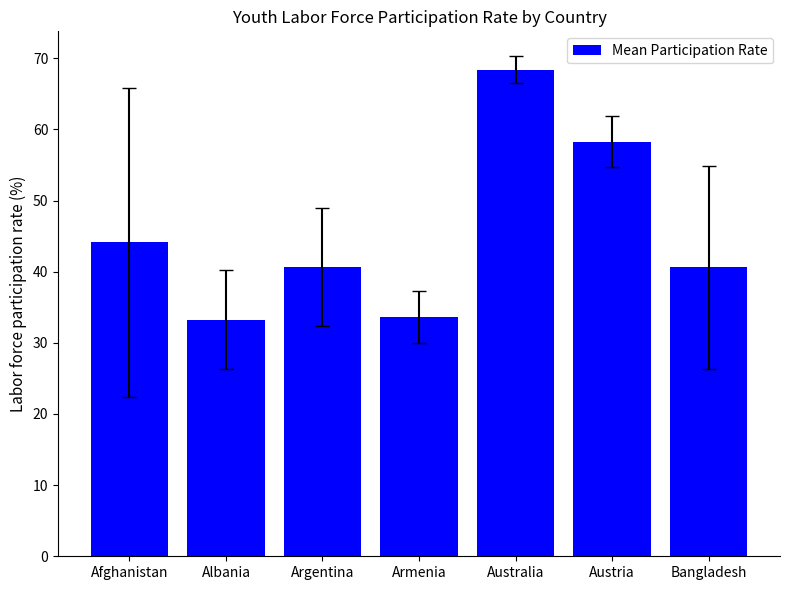

Approximately how many times larger is the value at Afghanistan compared to Armenia?

1.3